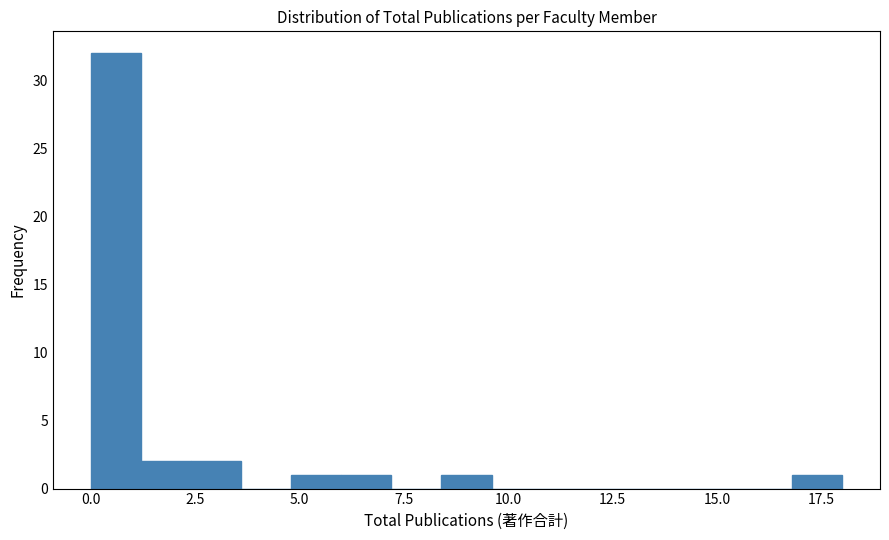

Around what value on the x-axis is the tallest bar? Give the approximate position of its centre, as read against the axis.

0.5